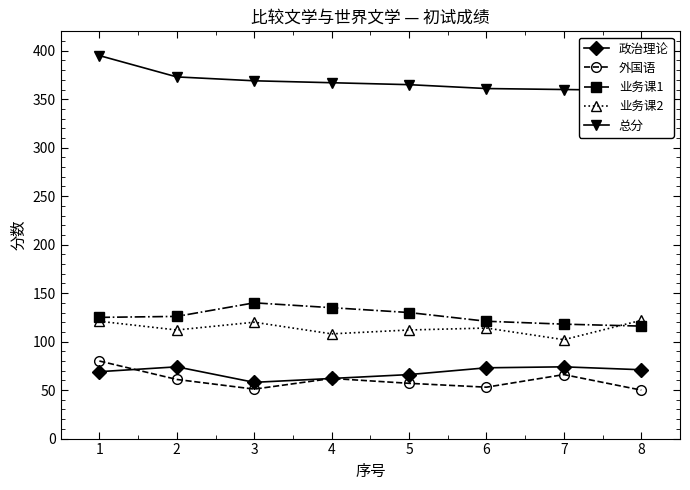

What is the value of the 总分 point at the 8th from the left?

359